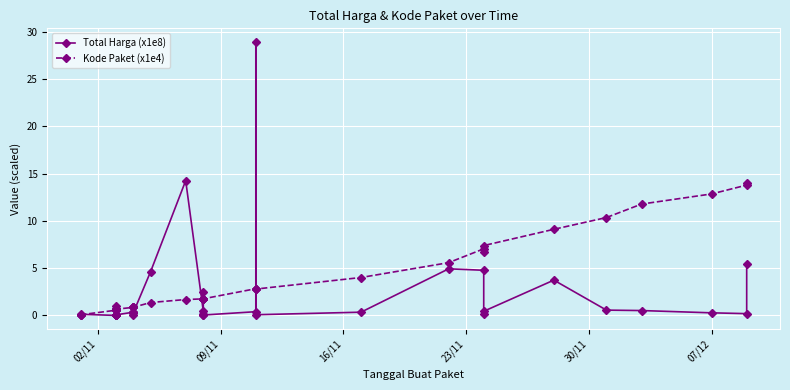

How many lines are shown in the chart?

2